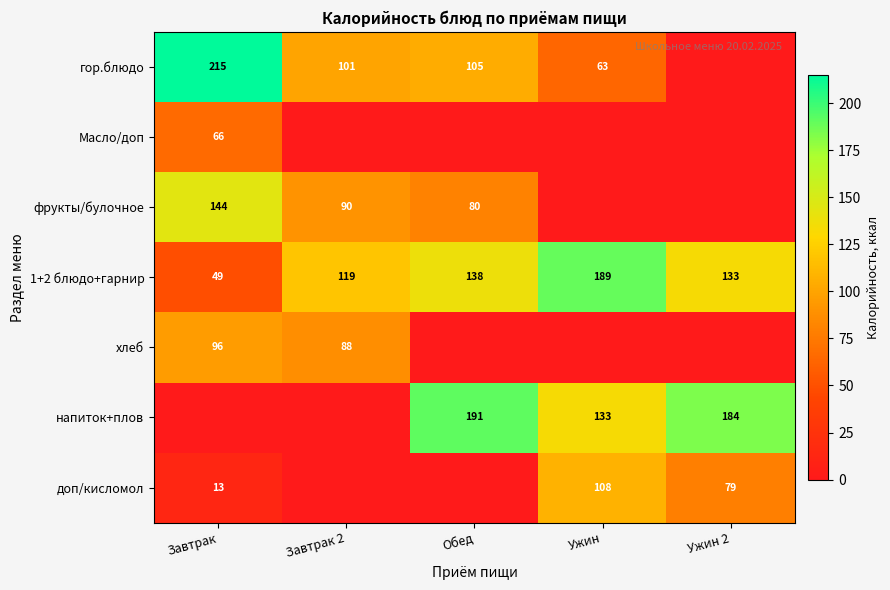

What is the total value across all series at Ужин?

492.8